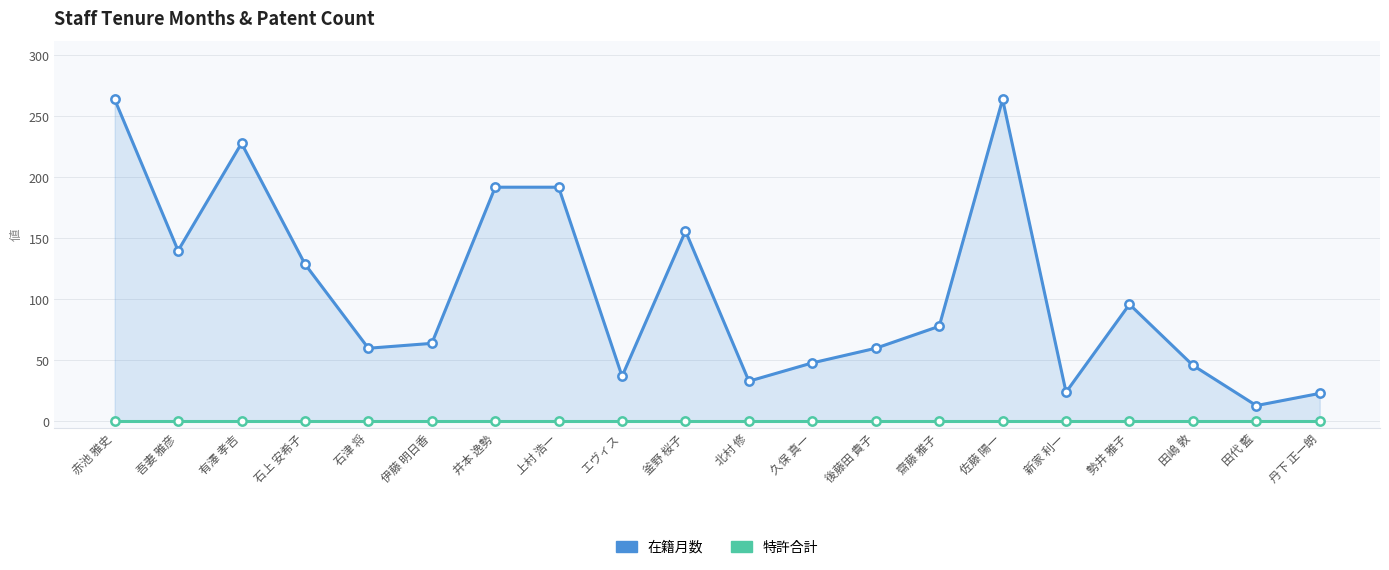

How many lines are shown in the chart?

2